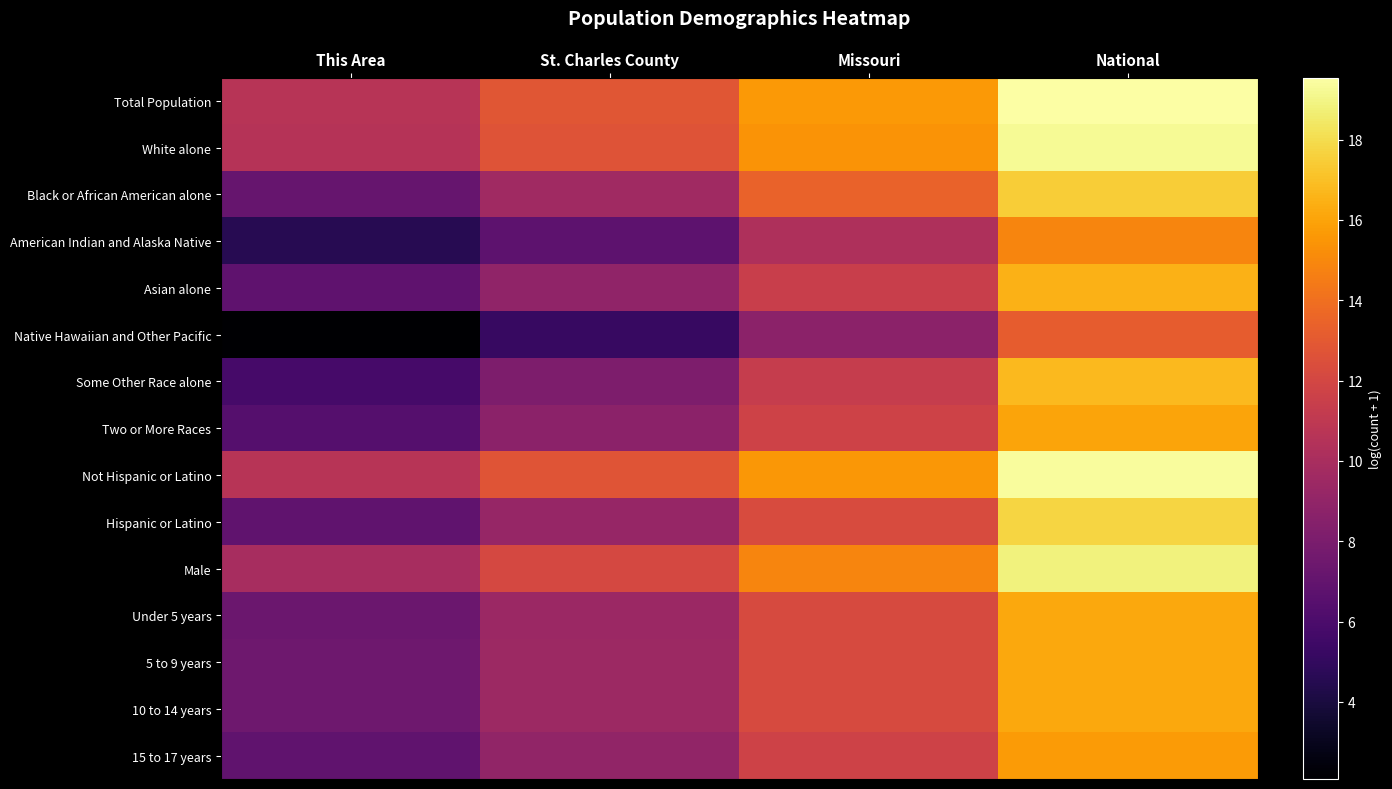

At which category is the sum across all series the highest?

National